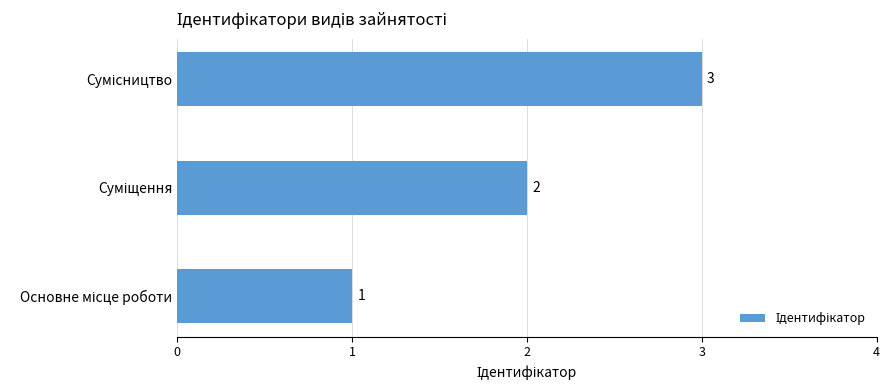

What is the greatest value displayed?

3